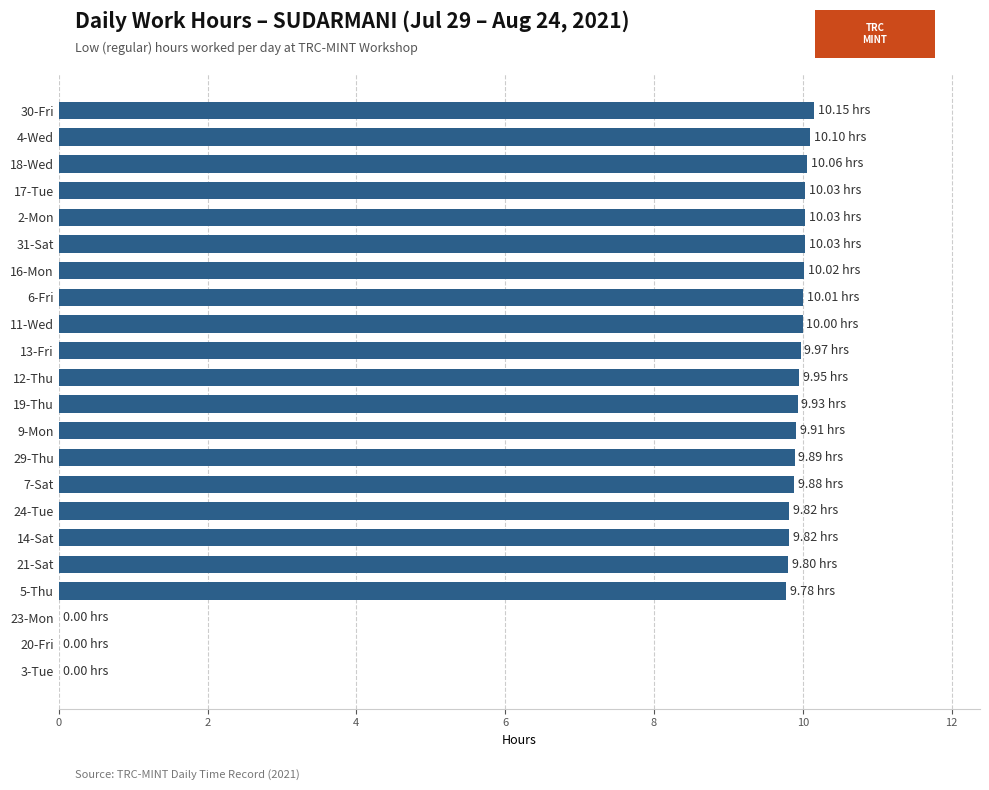

Count the number of data series in this chart.

1